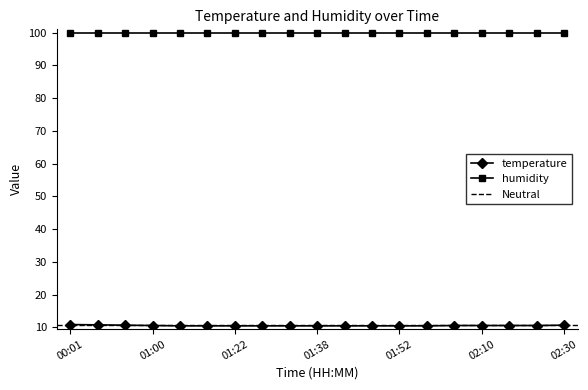

What is the maximum value for humidity?

99.9